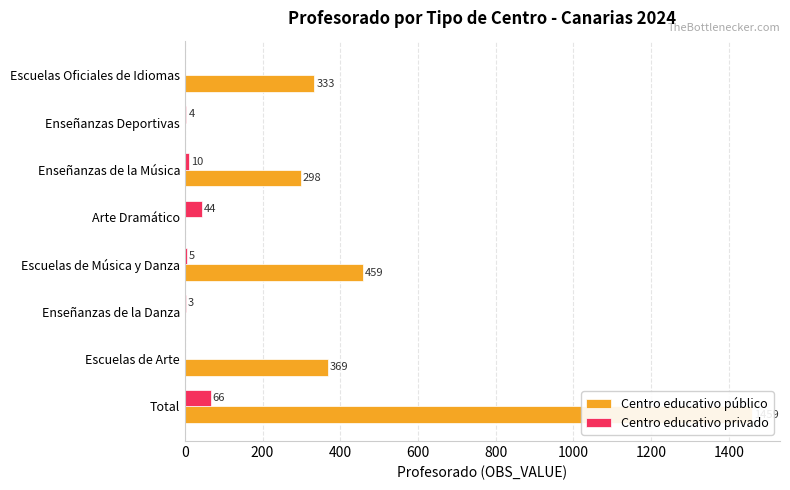

Is it true that Centro educativo privado equals 7 at Enseñanzas Deportivas?

False